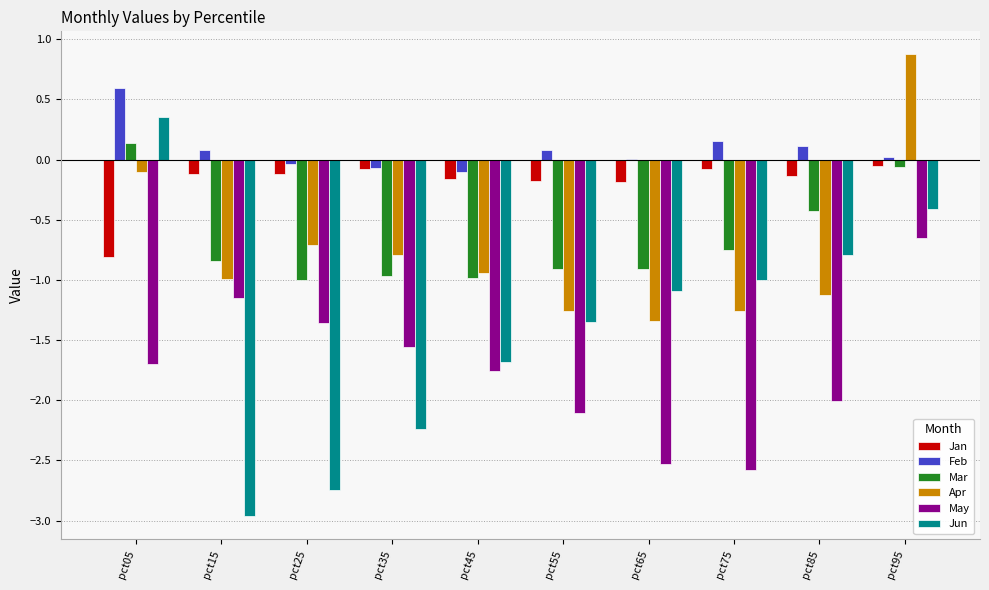

What are all the series names shown in the legend?

Jan, Feb, Mar, Apr, May, Jun